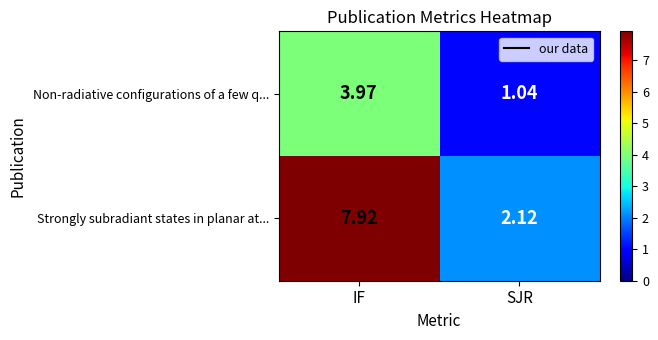

At which label is Non-radiative configurations of a few q... closest to 2?

SJR